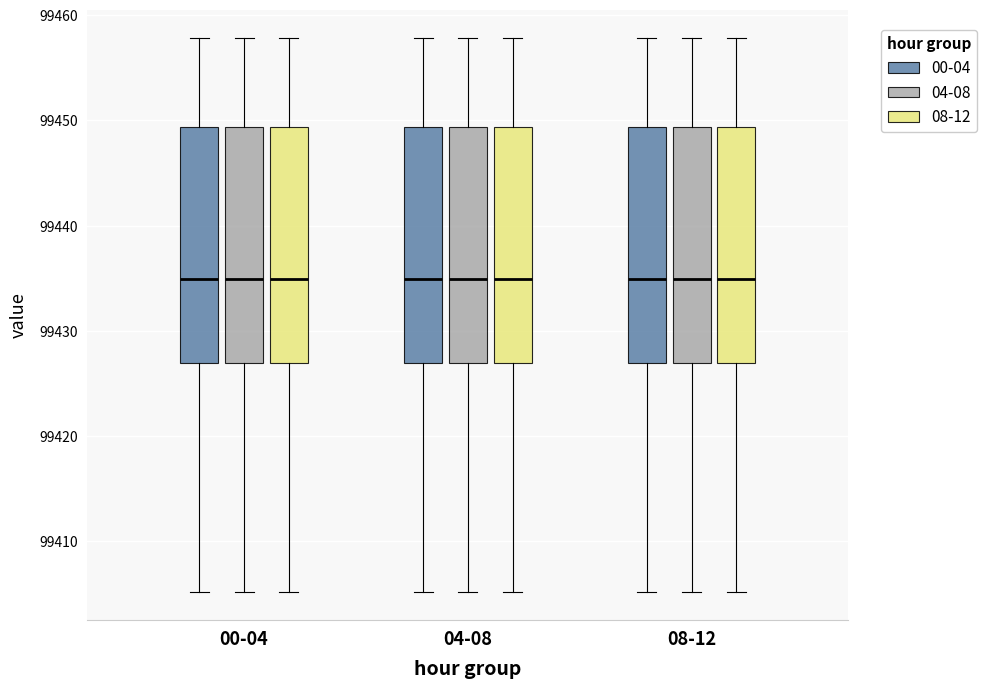

Reading left to right, read every box against the y-axis: the position of its median line, the range the box covers, and the ends of its whiskers. The values are not printed on the chart, so give them approximately, as read against the axis.

00-04 (00-04): median 99435, box 99427 to 99449, whiskers 99405 to 99458
00-04 (04-08): median 99435, box 99427 to 99449, whiskers 99405 to 99458
00-04 (08-12): median 99435, box 99427 to 99449, whiskers 99405 to 99458
04-08 (00-04): median 99435, box 99427 to 99449, whiskers 99405 to 99458
04-08 (04-08): median 99435, box 99427 to 99449, whiskers 99405 to 99458
04-08 (08-12): median 99435, box 99427 to 99449, whiskers 99405 to 99458
08-12 (00-04): median 99435, box 99427 to 99449, whiskers 99405 to 99458
08-12 (04-08): median 99435, box 99427 to 99449, whiskers 99405 to 99458
08-12 (08-12): median 99435, box 99427 to 99449, whiskers 99405 to 99458